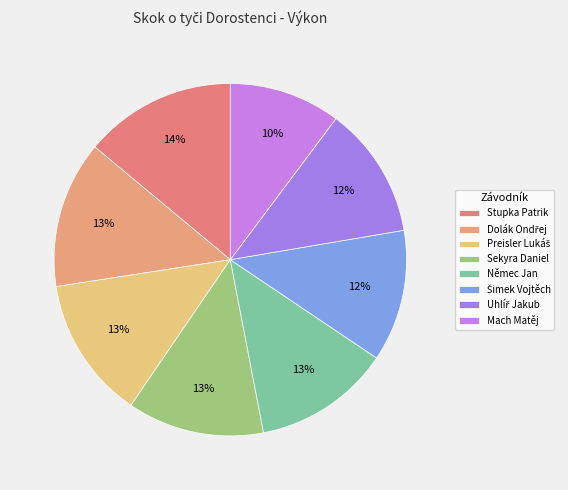

The Němec Jan slice represents 1% of the pie. True or false?

False